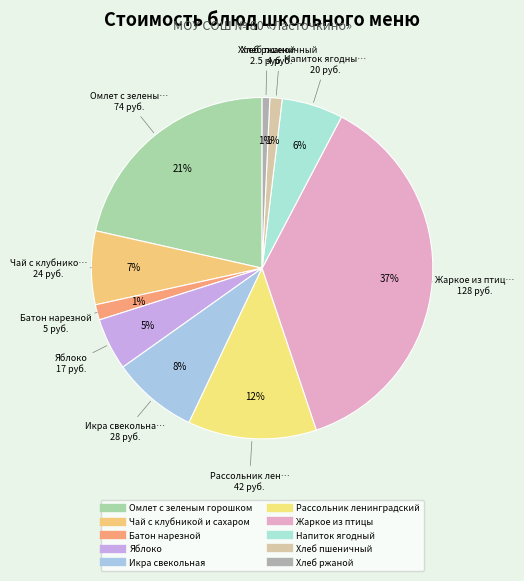

How many slices are in this pie chart?

10